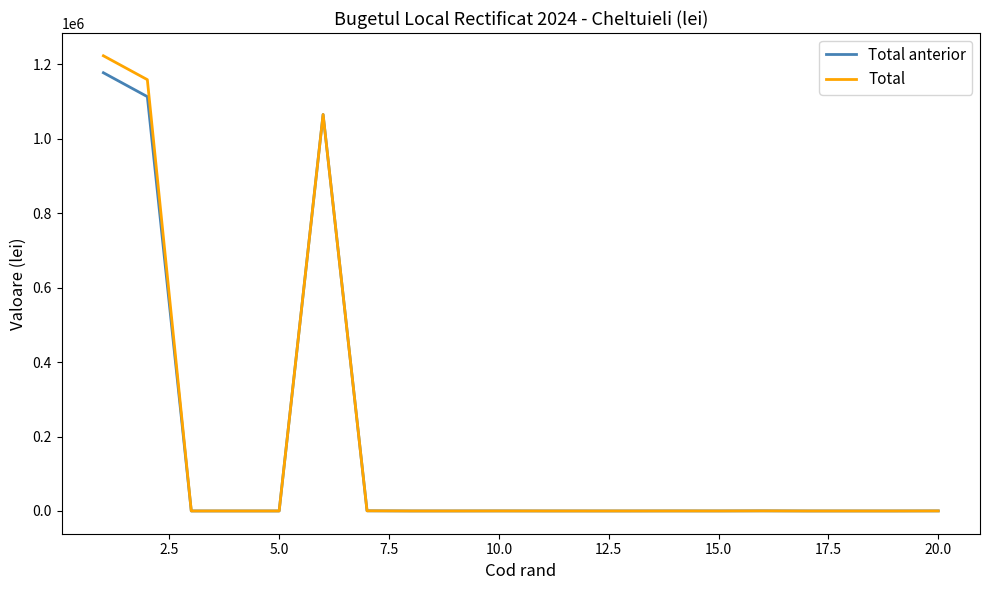

What is the maximum value for Total?

1223300